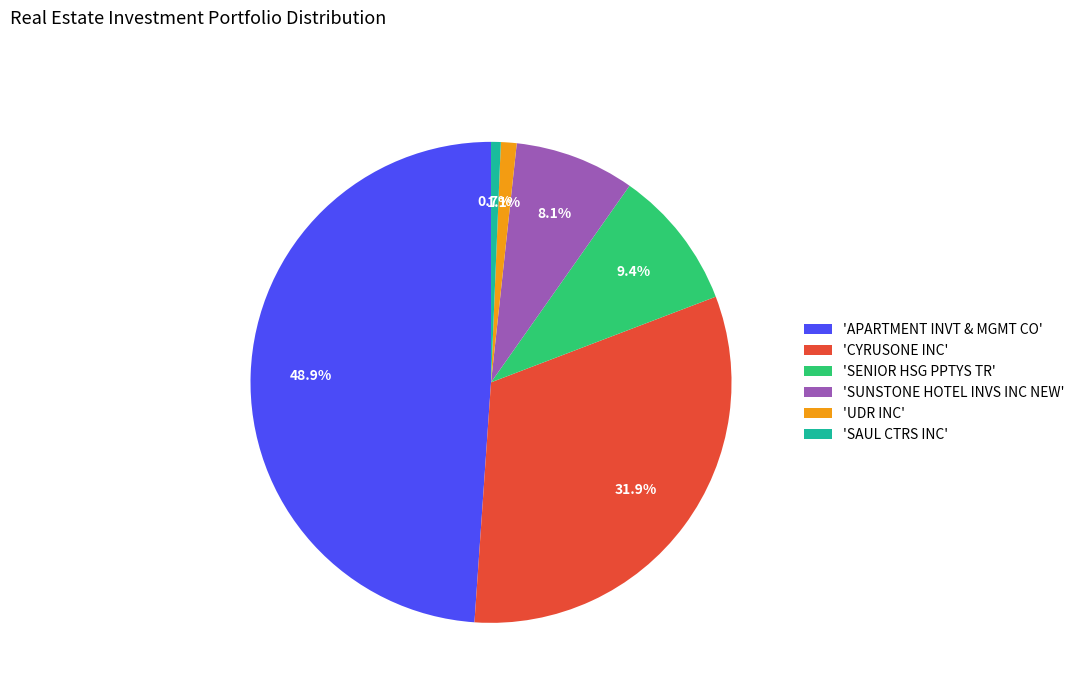

Which has a higher value, 'CYRUSONE INC' or 'APARTMENT INVT & MGMT CO'?

'APARTMENT INVT & MGMT CO'